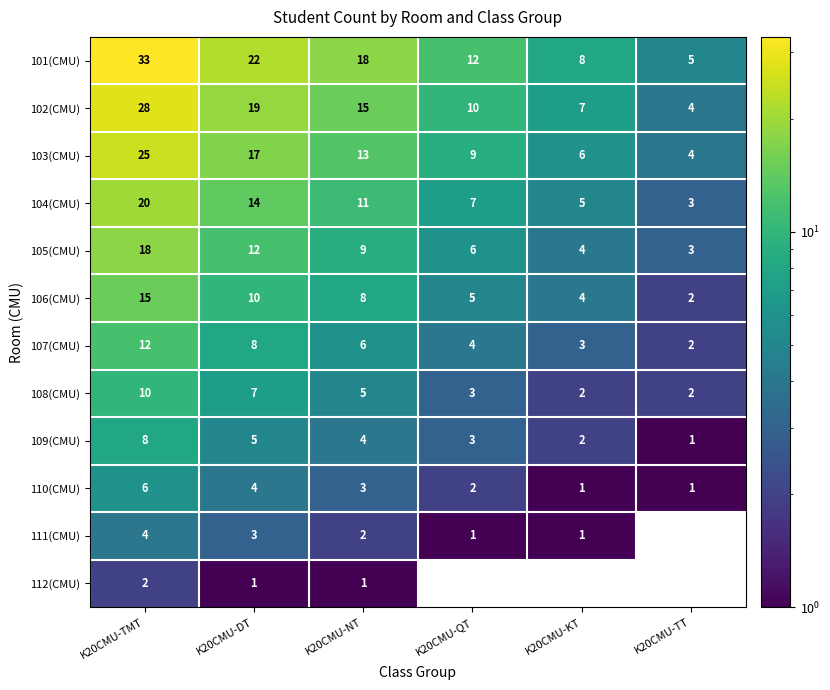

Which series changed the most between K20CMU-TMT and K20CMU-KT?

101(CMU)